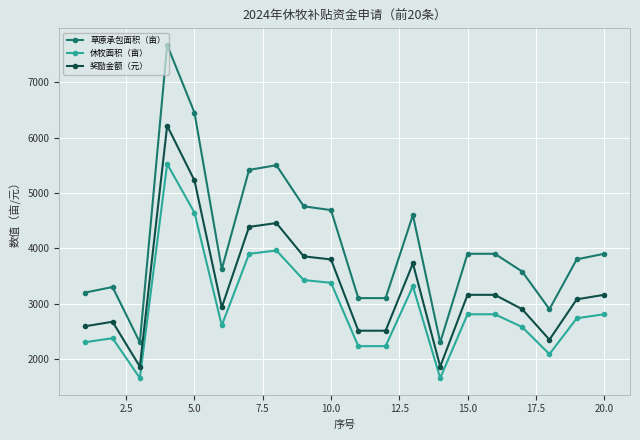

True or false: 草原承包面积（亩） and 奖励金额（元） intersect in this chart.

False